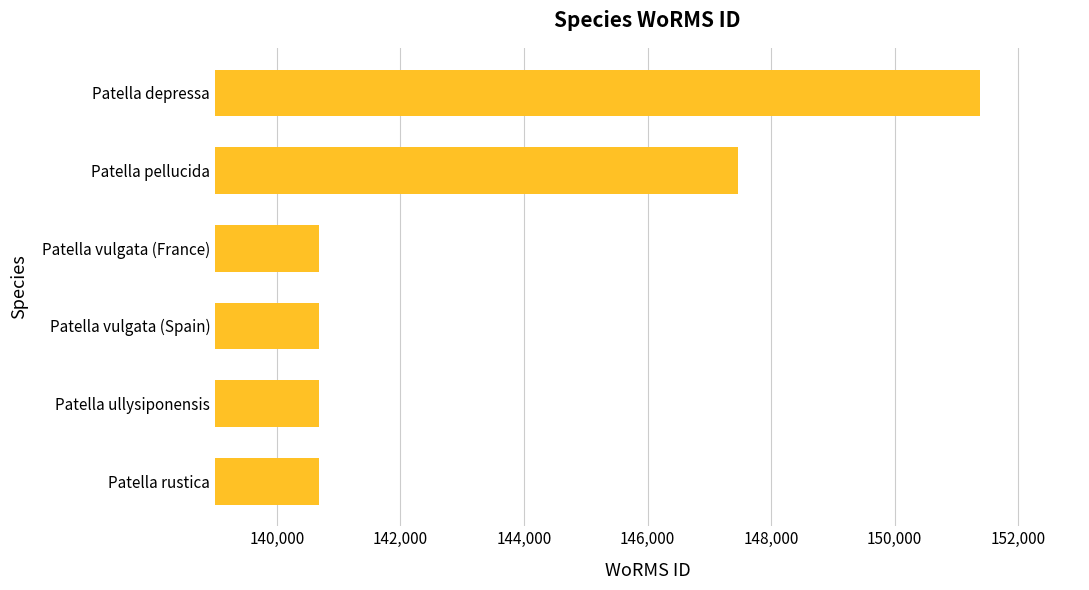

What is the change in value from Patella rustica to Patella pellucida?

+6776